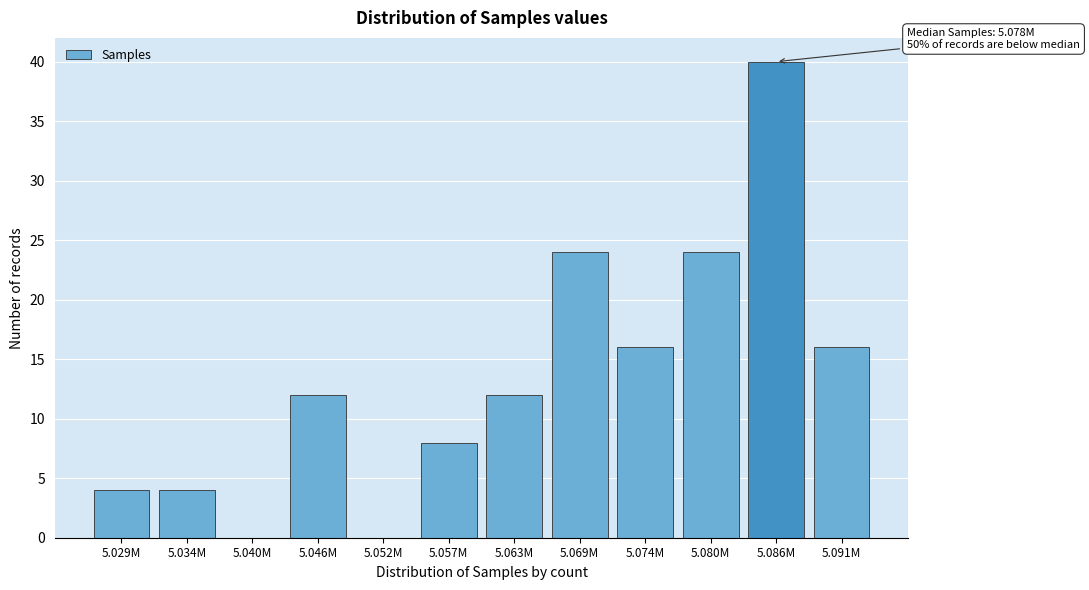

Reading left to right, list all the values displayed in this chart.

5.029M=4	5.034M=4	5.040M=0	5.046M=12	5.052M=0	5.057M=8	5.063M=12	5.069M=24	5.074M=16	5.080M=24	5.086M=40	5.091M=16